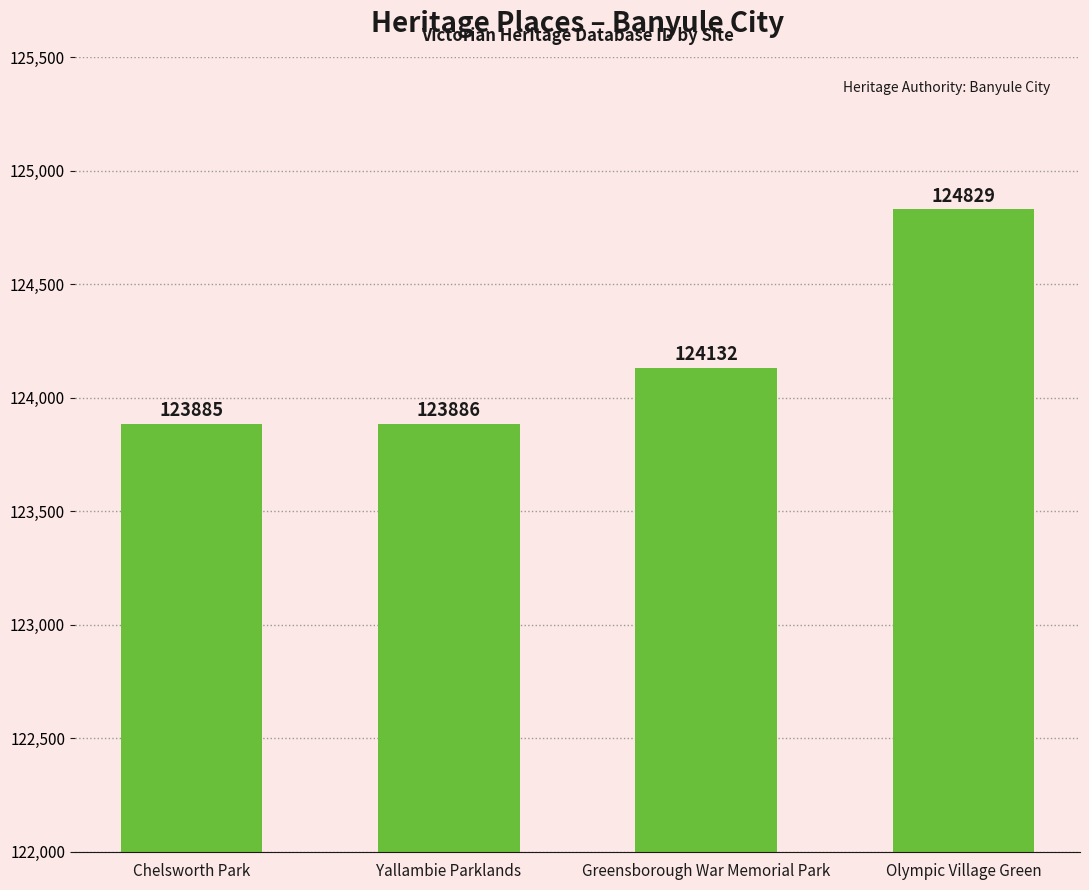

What is the change in value from Yallambie Parklands to Greensborough War Memorial Park?

+246